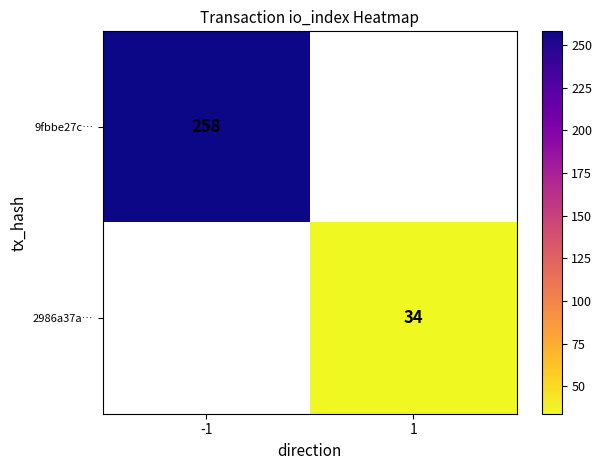

True or false: 2986a37a… has a value of 34 at 1.

True